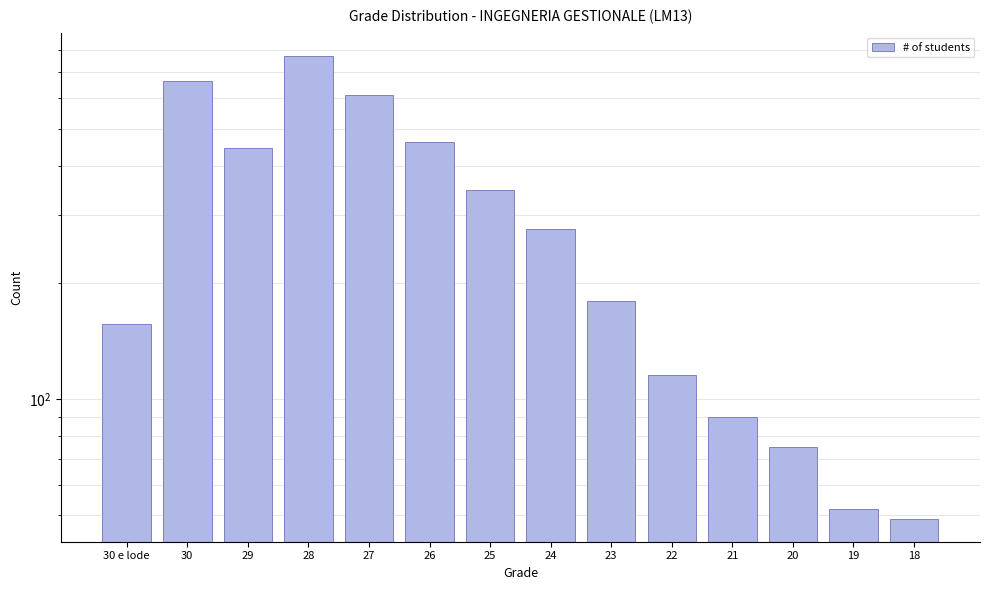

What is the difference between the maximum and minimum values?

724